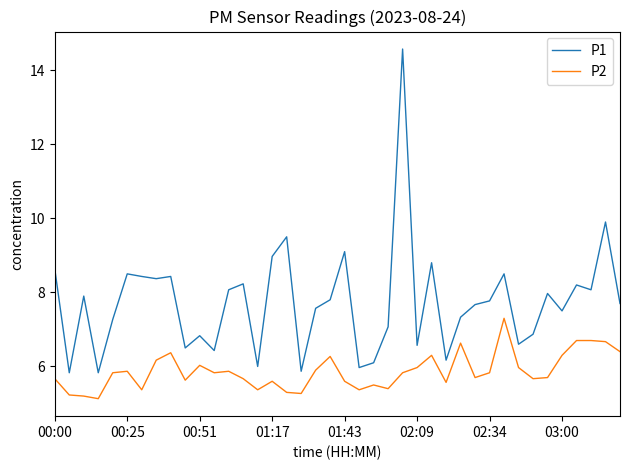

Which series has the largest range (max minus min)?

P1